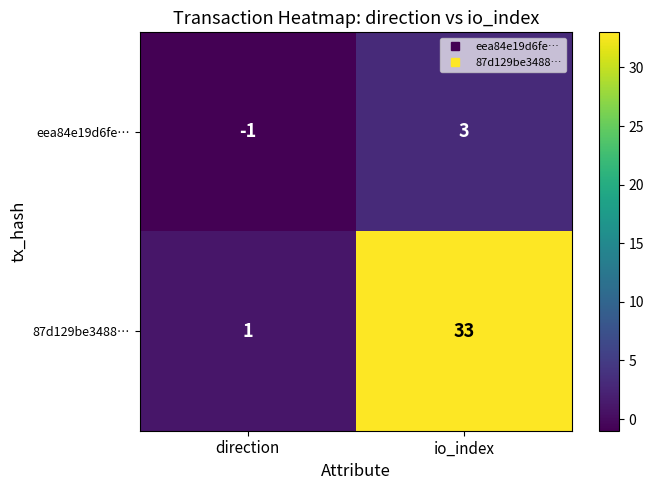

At how many categories does at least one series exceed 25?

1